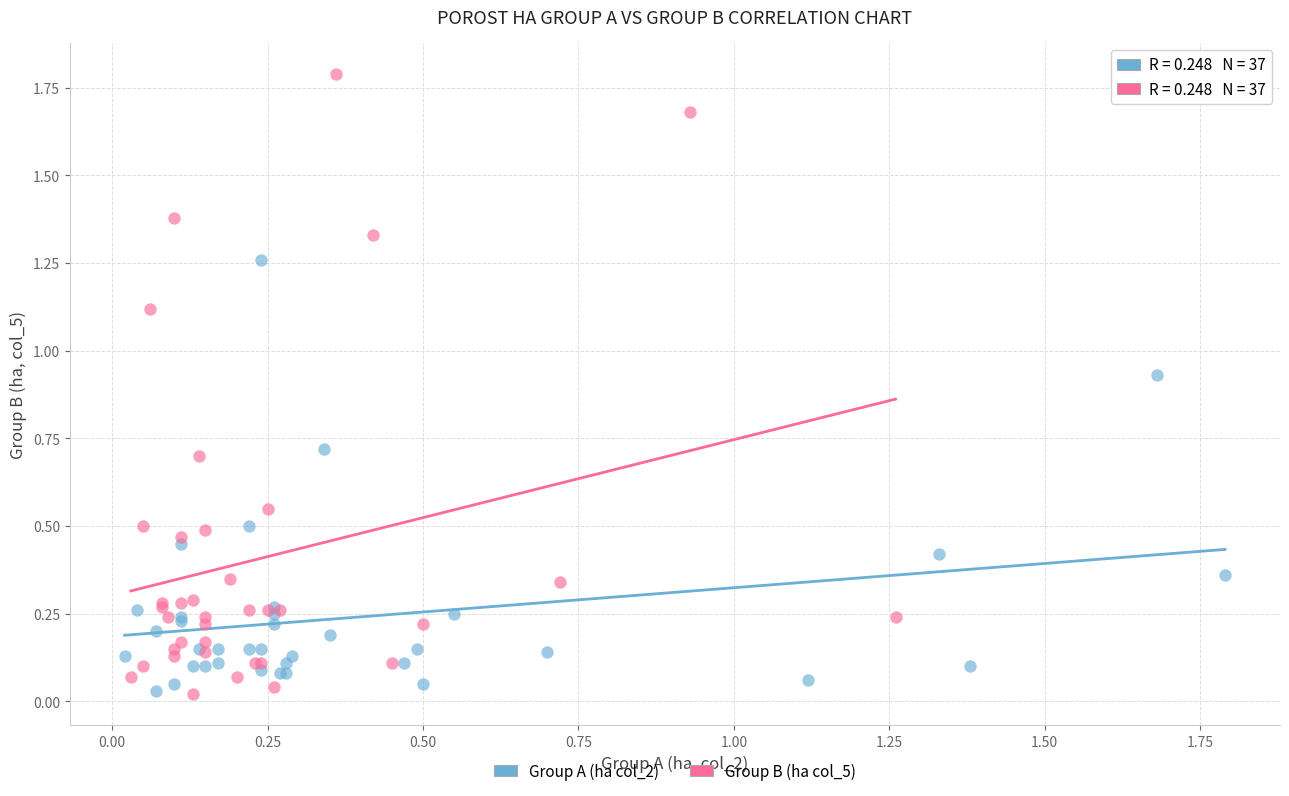

What are all the series names shown in the legend?

Group A (ha col_2), Group B (ha col_5)